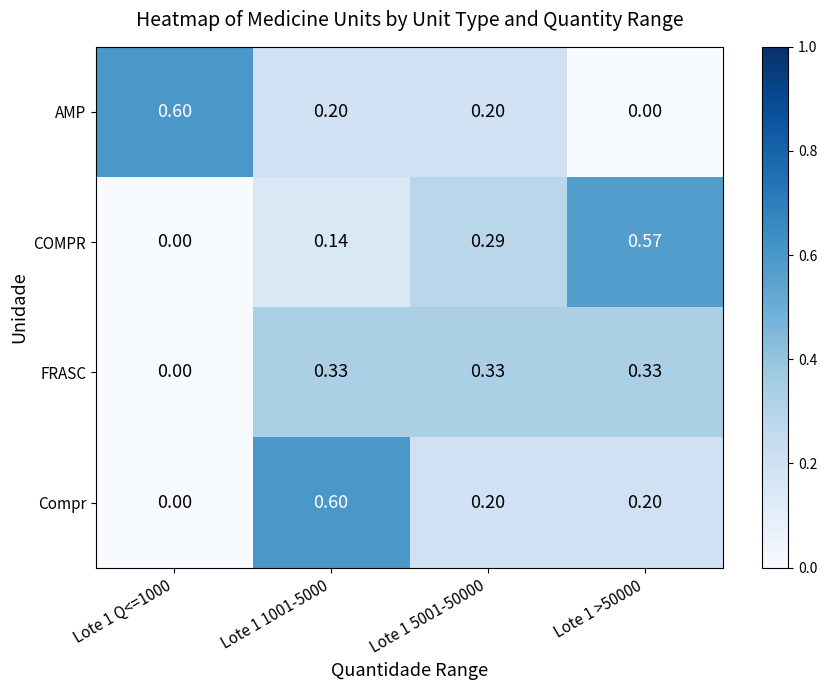

How many values in the FRASC series exceed 0?

3